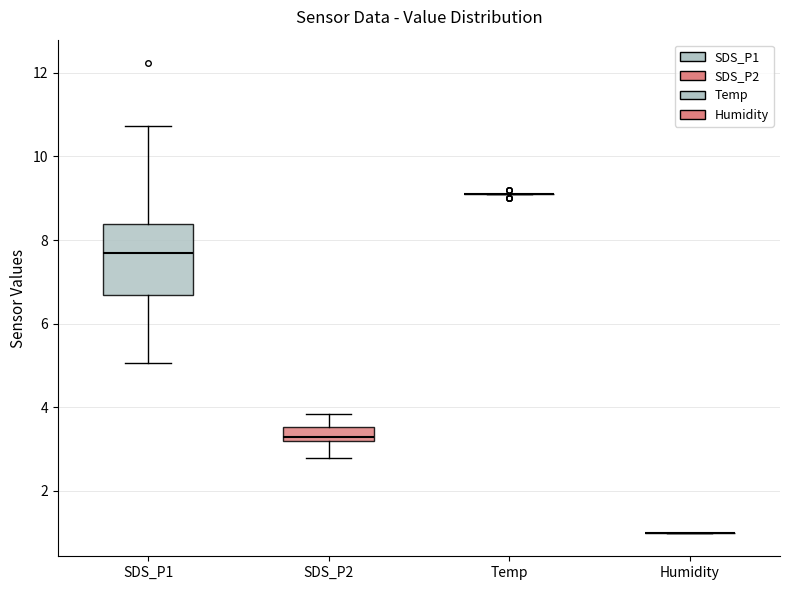

Reading left to right, read every box against the y-axis: the position of its median line, the range the box covers, and the ends of its whiskers. The values are not printed on the chart, so give them approximately, as read against the axis.

SDS_P1: median 7.6, box 6.6 to 8.4, whiskers 5.0 to 10.8
SDS_P2: median 3.4, box 3.2 to 3.6, whiskers 2.8 to 3.8
Temp: box collapsed to a line at 9.2, whiskers 9.2 to 9.2
Humidity: box collapsed to a line at 1.0, whiskers 1.0 to 1.0